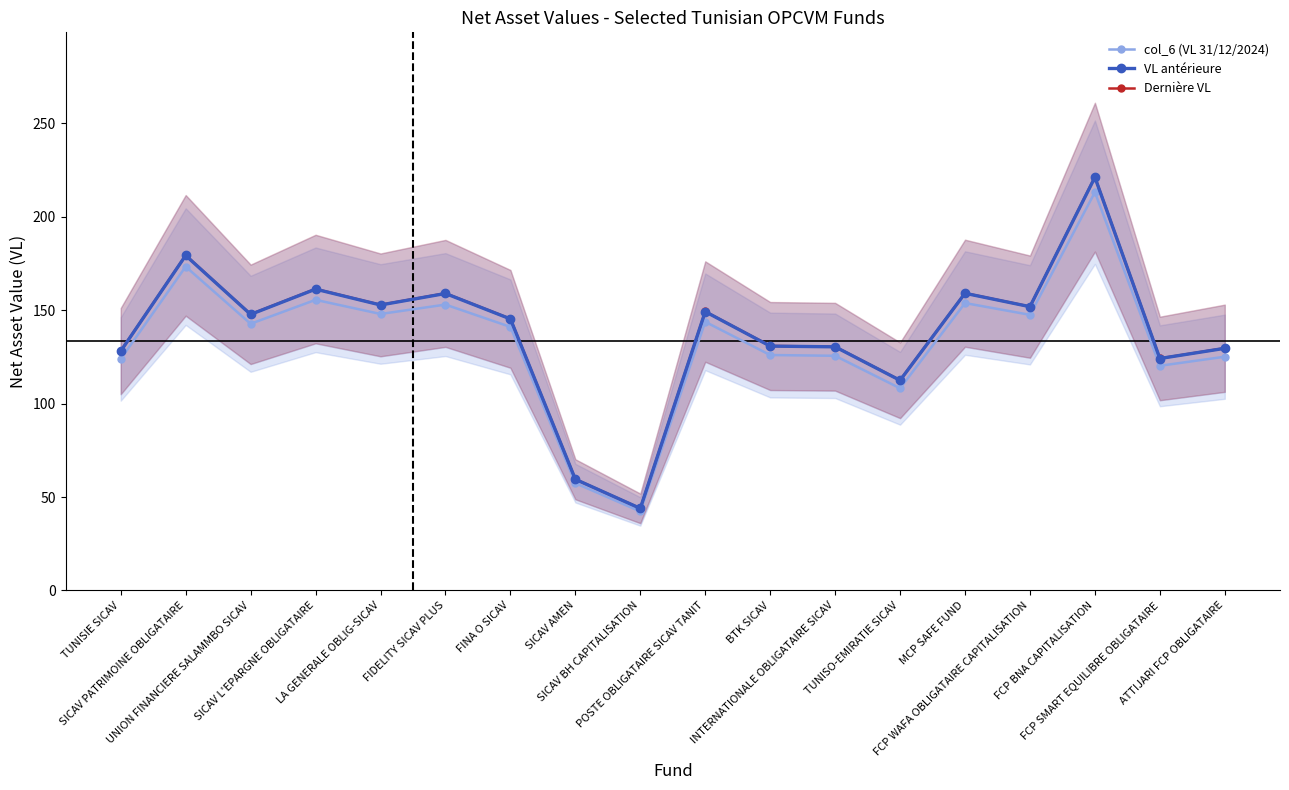

Which category has the lowest value across all series?

SICAV BH CAPITALISATION